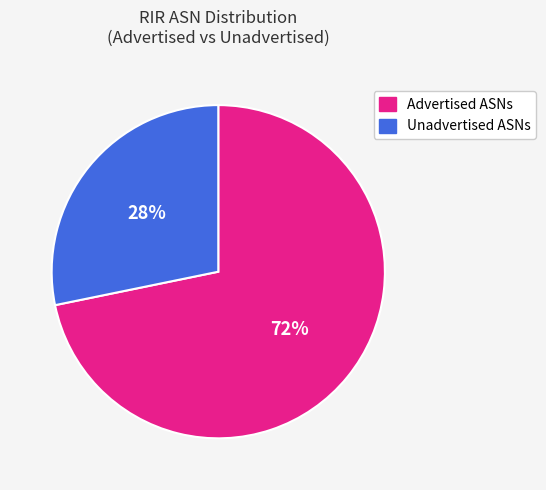

To the nearest percent, what is the difference between the largest and smallest slice percentages?

44%